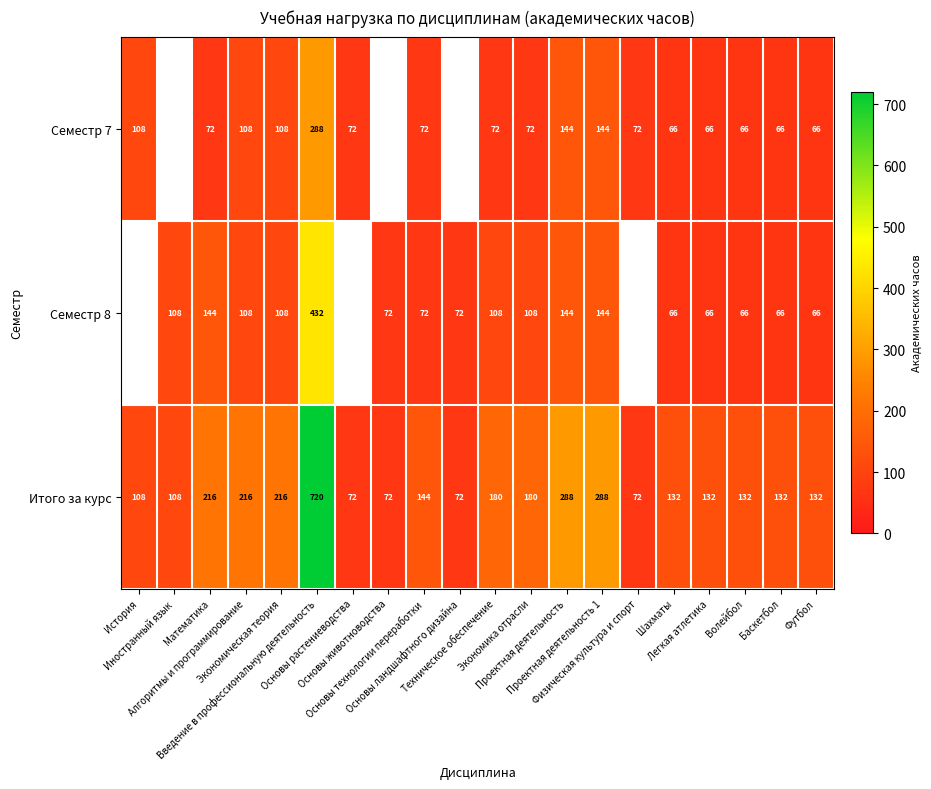

At which category is the sum across all series the highest?

Введение в профессиональную деятельность